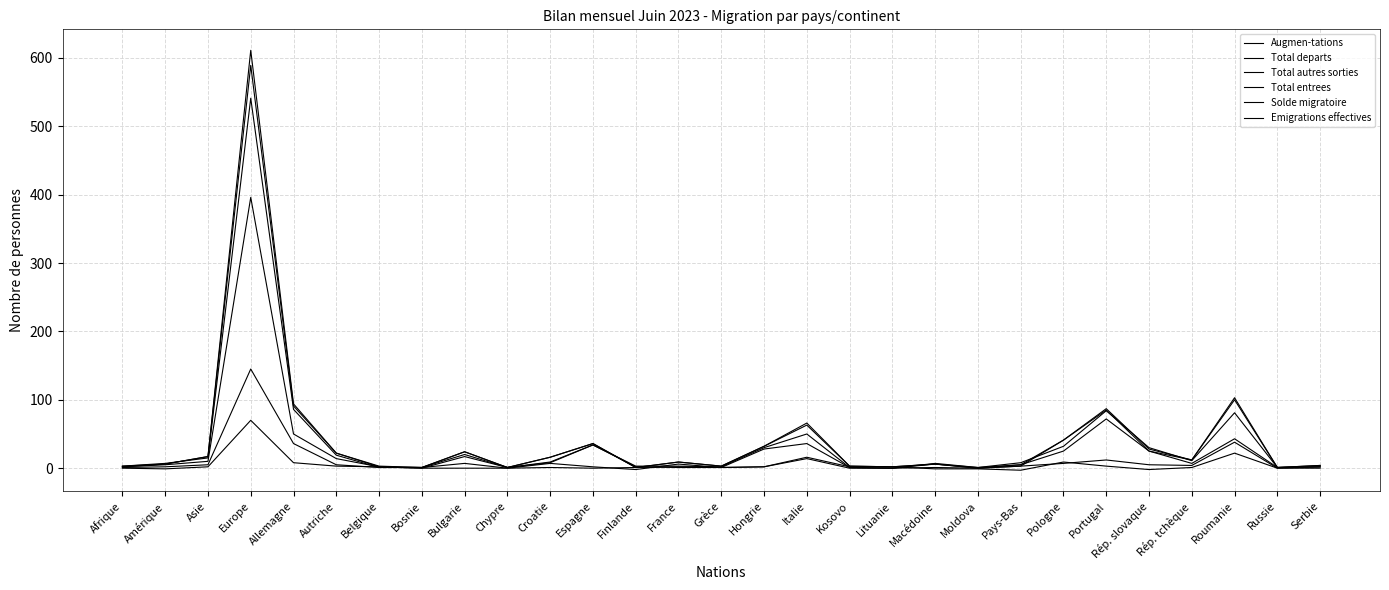

Where is the first local maximum for Total entrees?

Europe